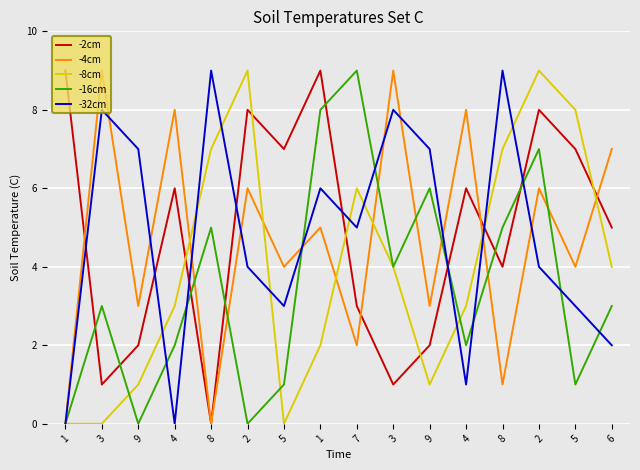

Is this an area chart (filled region under the line)?

No